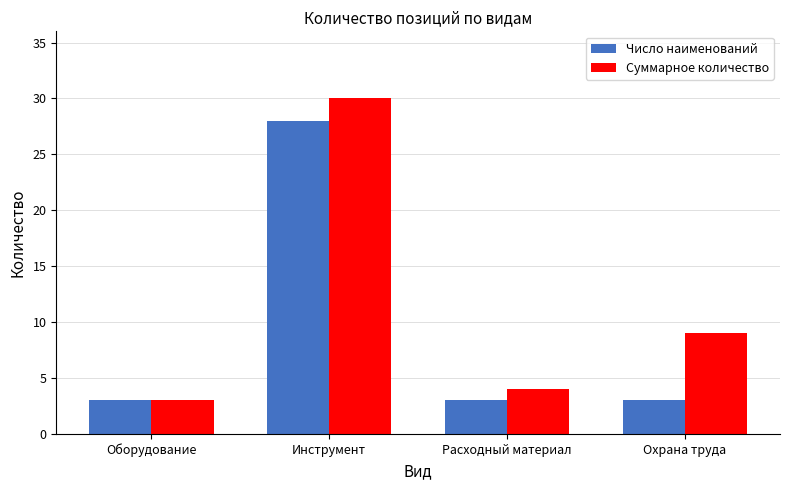

Between Инструмент and Охрана труда, which series saw the biggest shift?

Число наименований